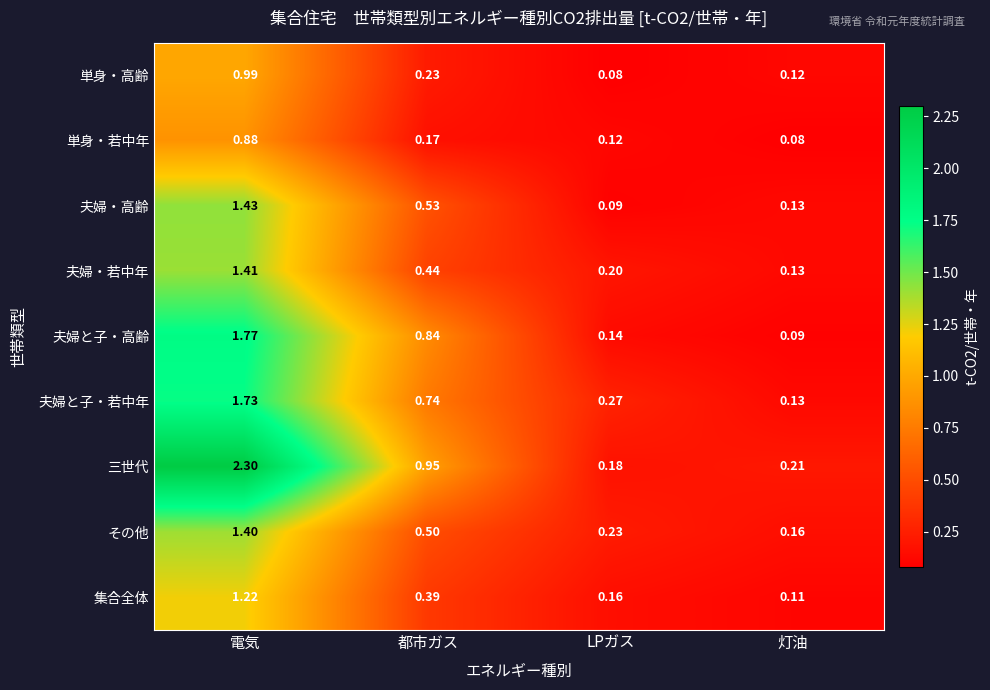

Is the value of その他 at 灯油 greater than the value of 単身・若中年 at 灯油?

Yes